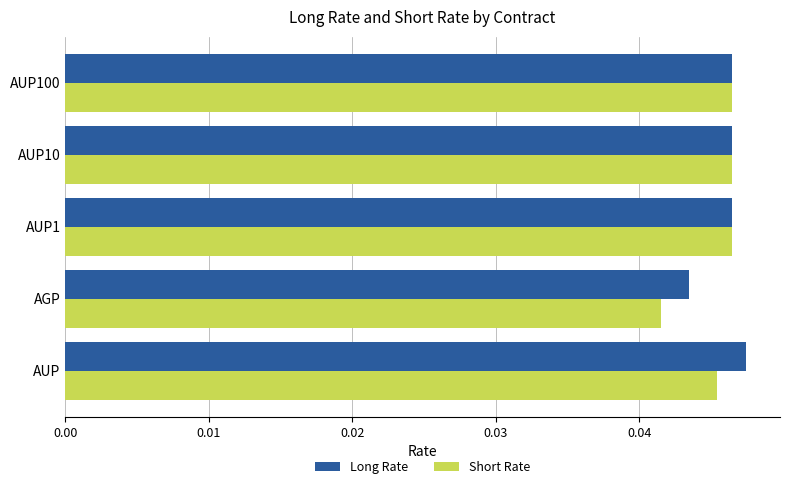

Which series has the largest range (max minus min)?

Short Rate